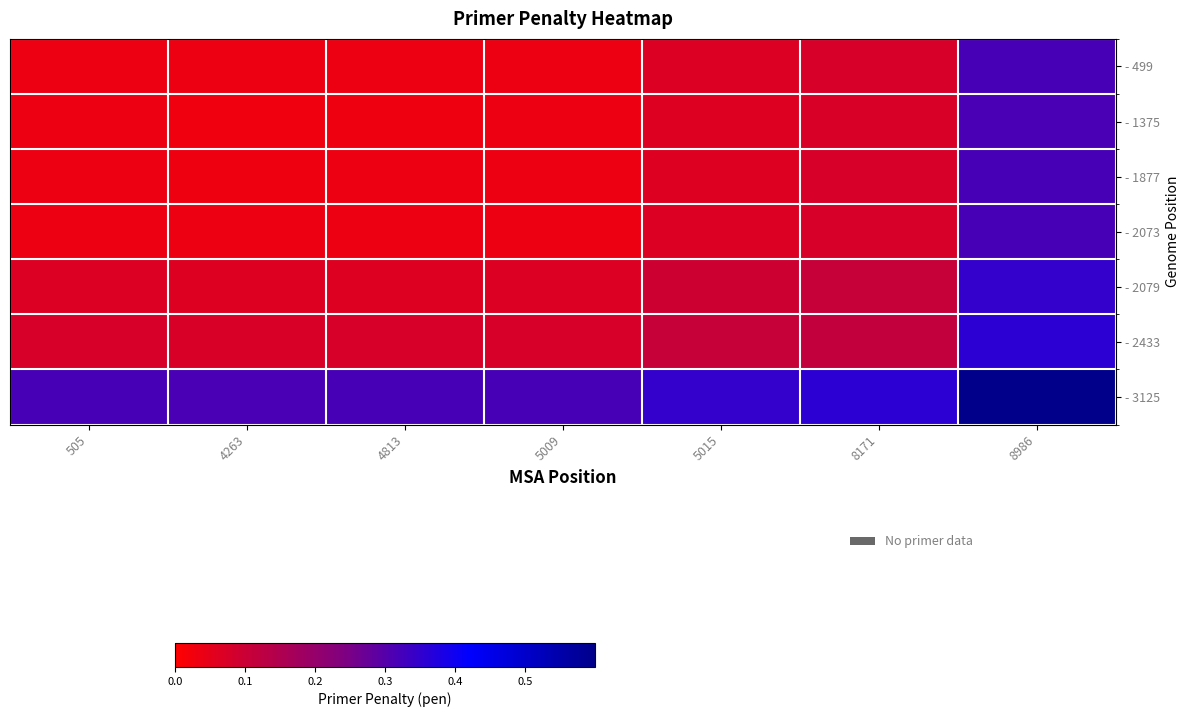

Reading left to right, extract all data points from this chart.

- 499: 505=0.0	4263=0.0	4813=0.0	5009=0.0	5015=0.1	8171=0.1	8986=0.3
- 1375: 505=0.0	4263=0.0	4813=0.0	5009=0.0	5015=0.1	8171=0.1	8986=0.3
- 1877: 505=0.0	4263=0.0	4813=0.0	5009=0.0	5015=0.1	8171=0.1	8986=0.3
- 2073: 505=0.0	4263=0.0	4813=0.0	5009=0.0	5015=0.1	8171=0.1	8986=0.3
- 2079: 505=0.1	4263=0.1	4813=0.1	5009=0.1	5015=0.1	8171=0.1	8986=0.3
- 2433: 505=0.1	4263=0.1	4813=0.1	5009=0.1	5015=0.1	8171=0.1	8986=0.4
- 3125: 505=0.3	4263=0.3	4813=0.3	5009=0.3	5015=0.3	8171=0.4	8986=0.6